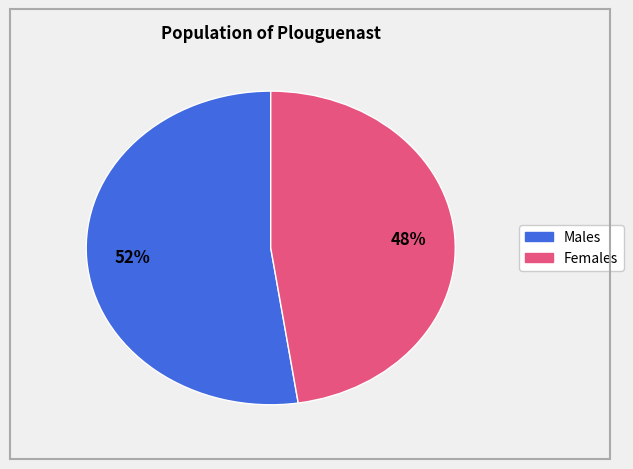

To the nearest percent, what is the average slice percentage?

50%